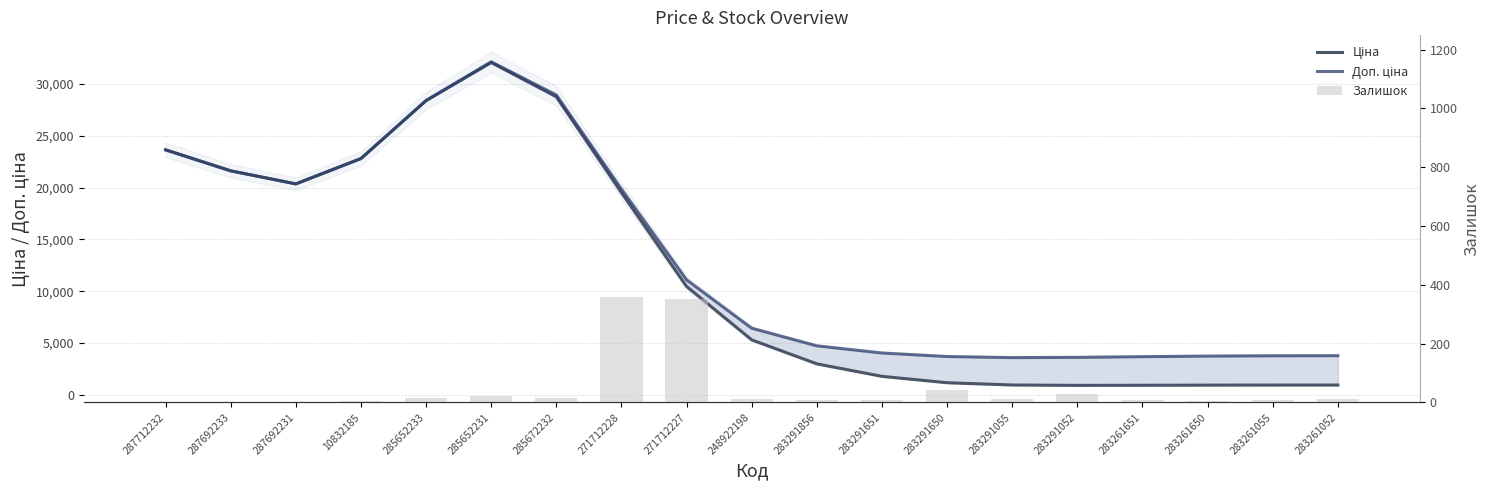

True or false: Доп. ціна has a value of 28933.3 at 285672232.

True